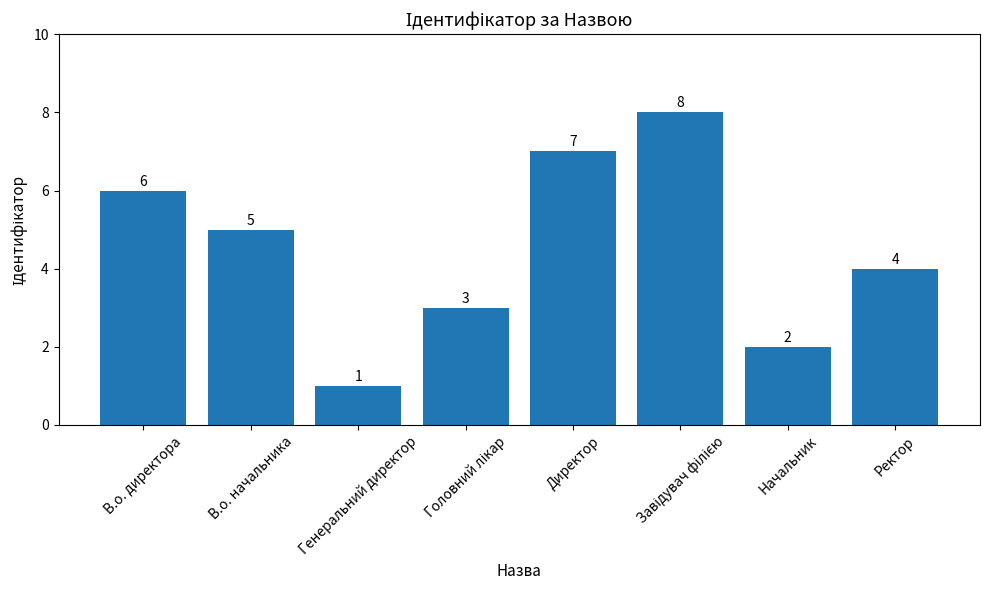

How many data points does each series have?

8